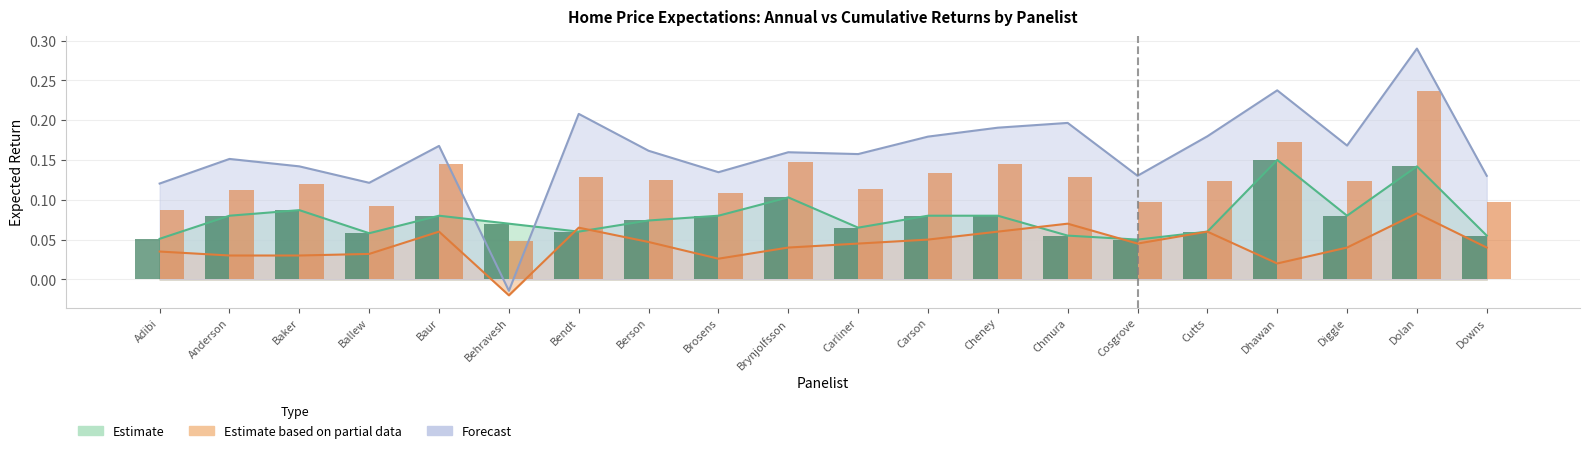

Between Behravesh and Downs, which is larger?

Behravesh